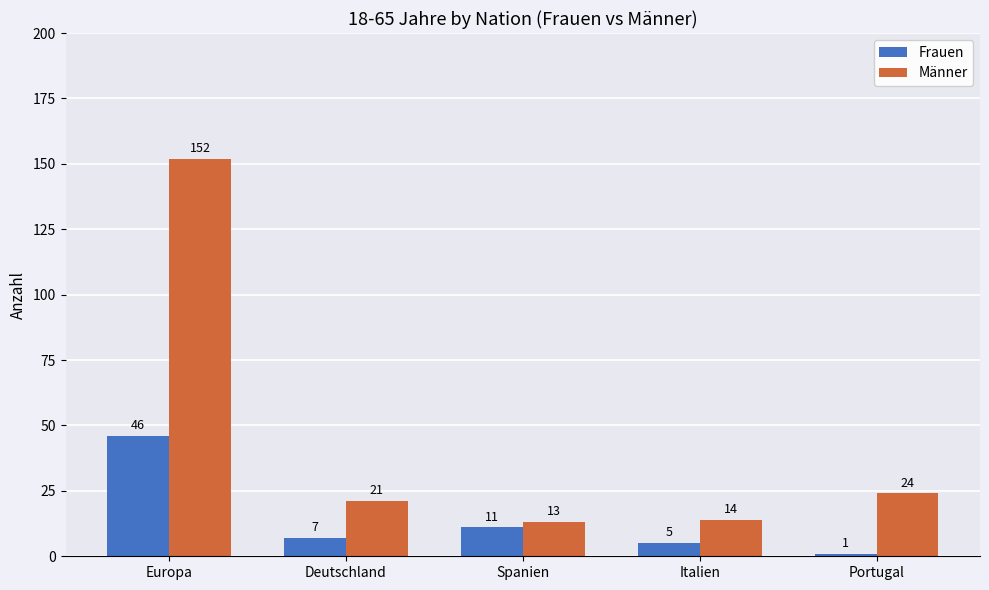

List the labels in order of Frauen value, largest first.

Europa, Spanien, Deutschland, Italien, Portugal